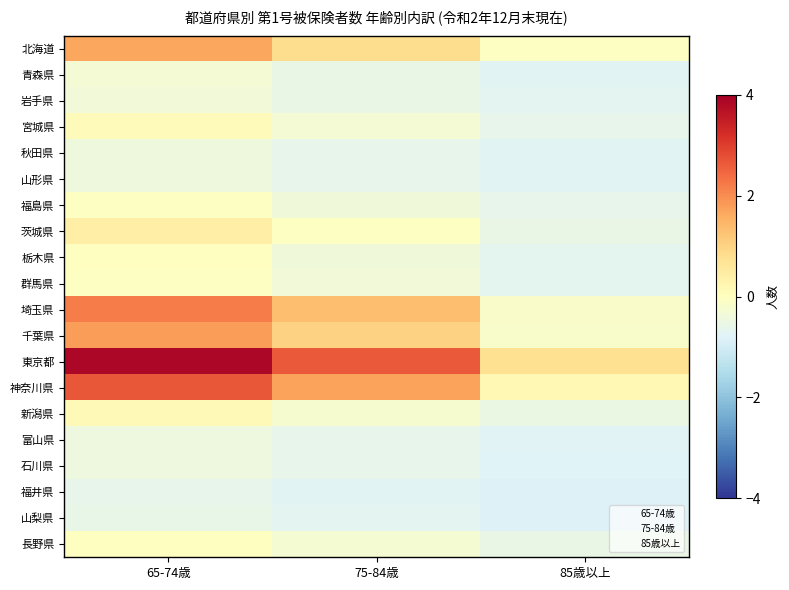

What is the total value across all series at 85歳以上?

-9.7